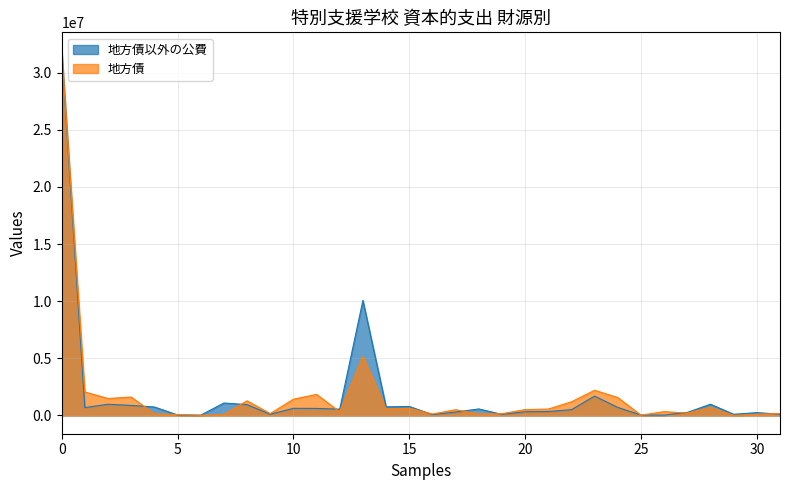

Which series has the widest spread of values?

地方債以外の公費